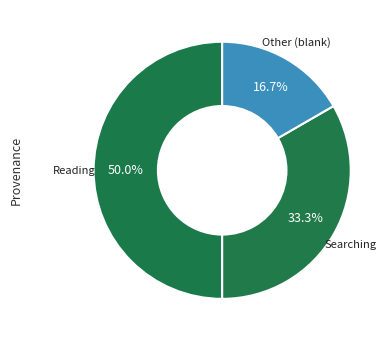

How many slices are in this pie chart?

3